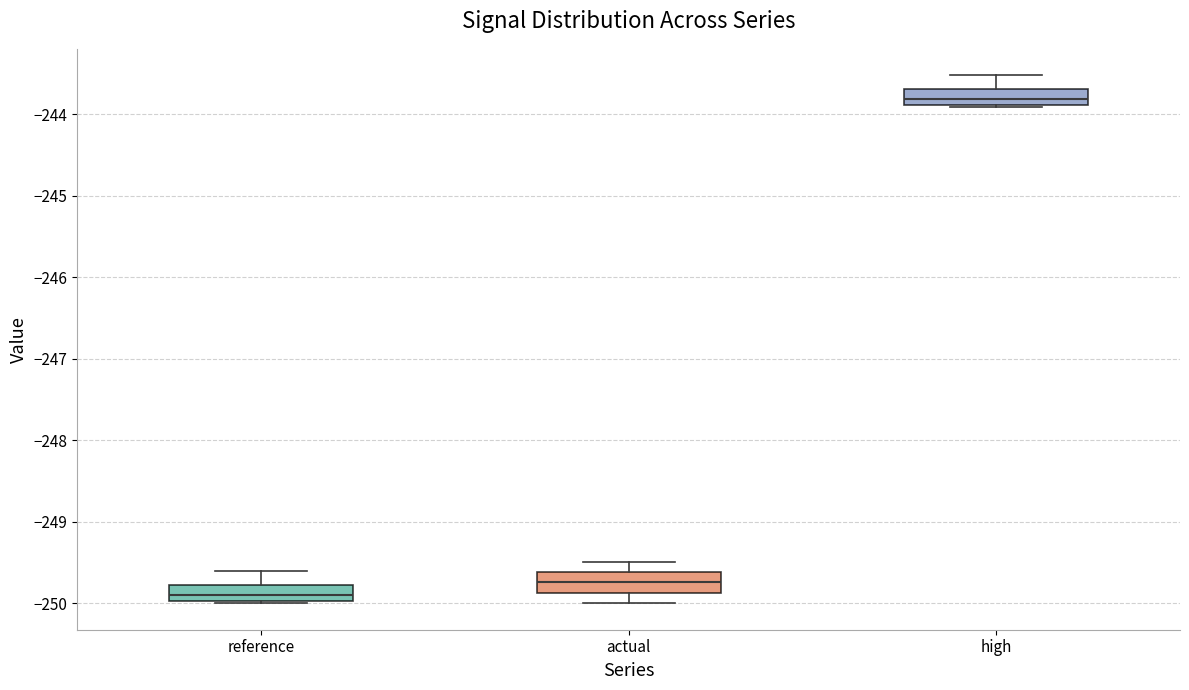

Where does the upper whisker of the box for reference end on the y-axis? The values are not printed on the chart, so give them approximately, as read against the axis.

-249.6